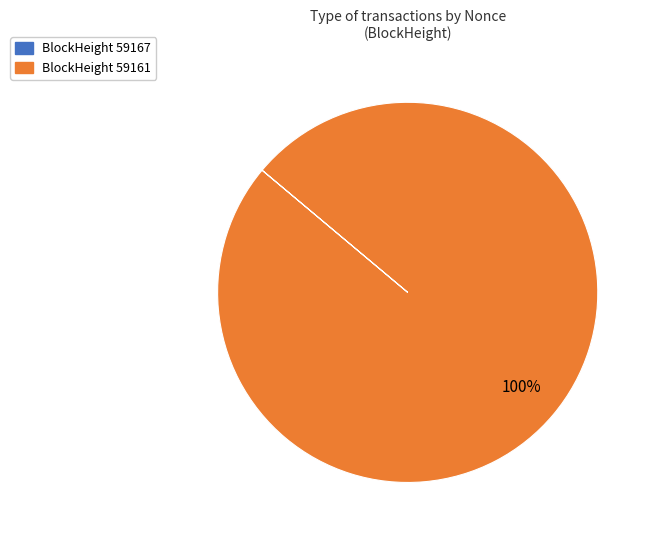

Is it true that BlockHeight 59161 is 100% of the pie?

True